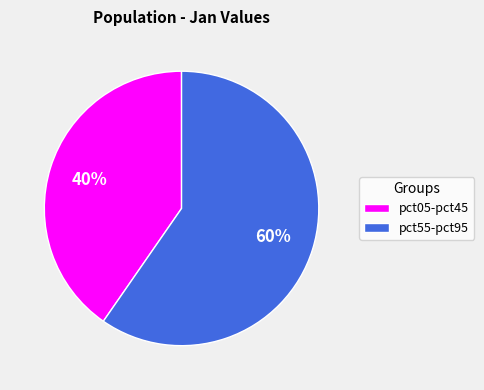

Rank the categories by value from highest to lowest.

pct55-pct95, pct05-pct45